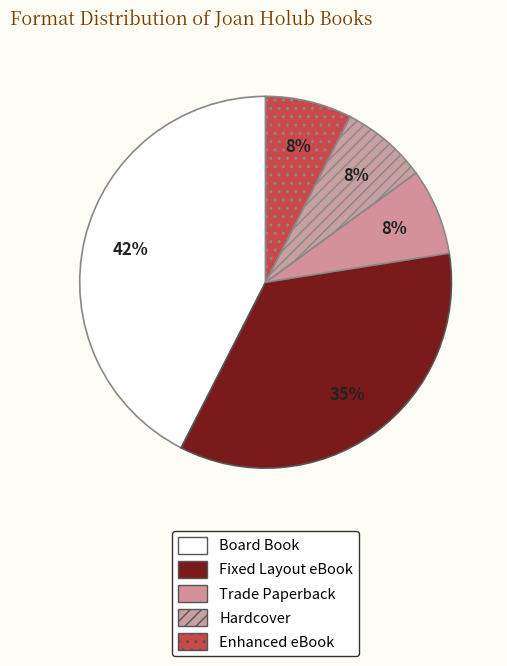

Is there a majority slice in this chart?

No